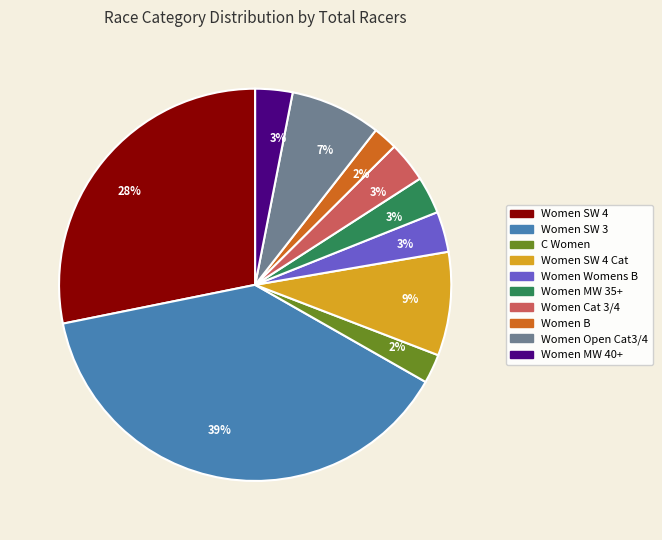

To the nearest percent, what is the average slice percentage?

10%